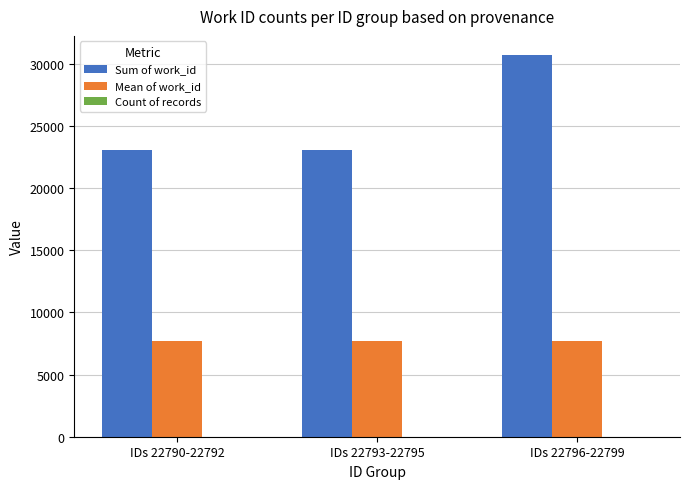

What is the sum of all Sum of work_id values?

76820